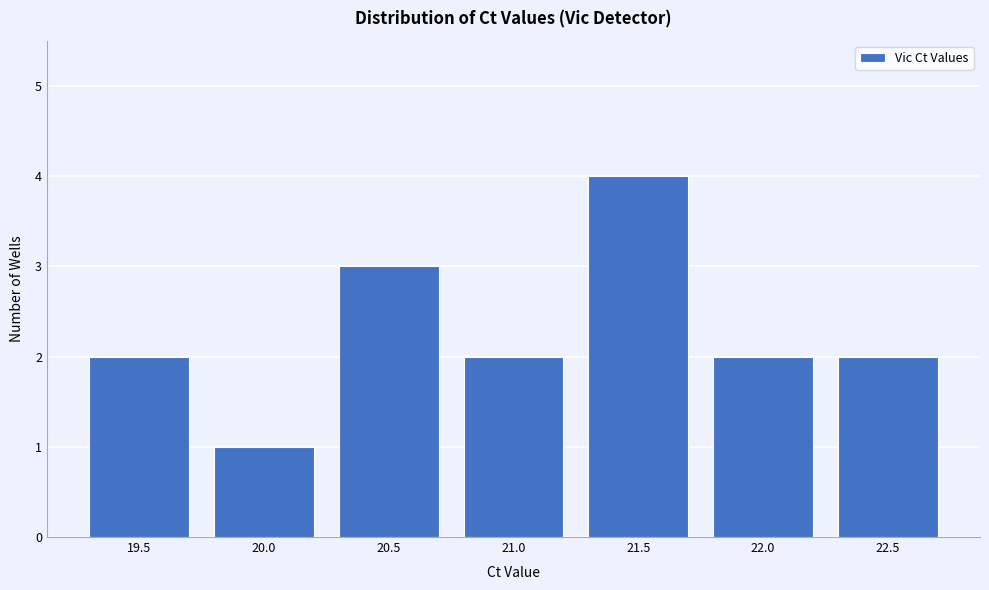

Reading right to left, extract all data points from this chart.

22.5=2	22.0=2	21.5=4	21.0=2	20.5=3	20.0=1	19.5=2